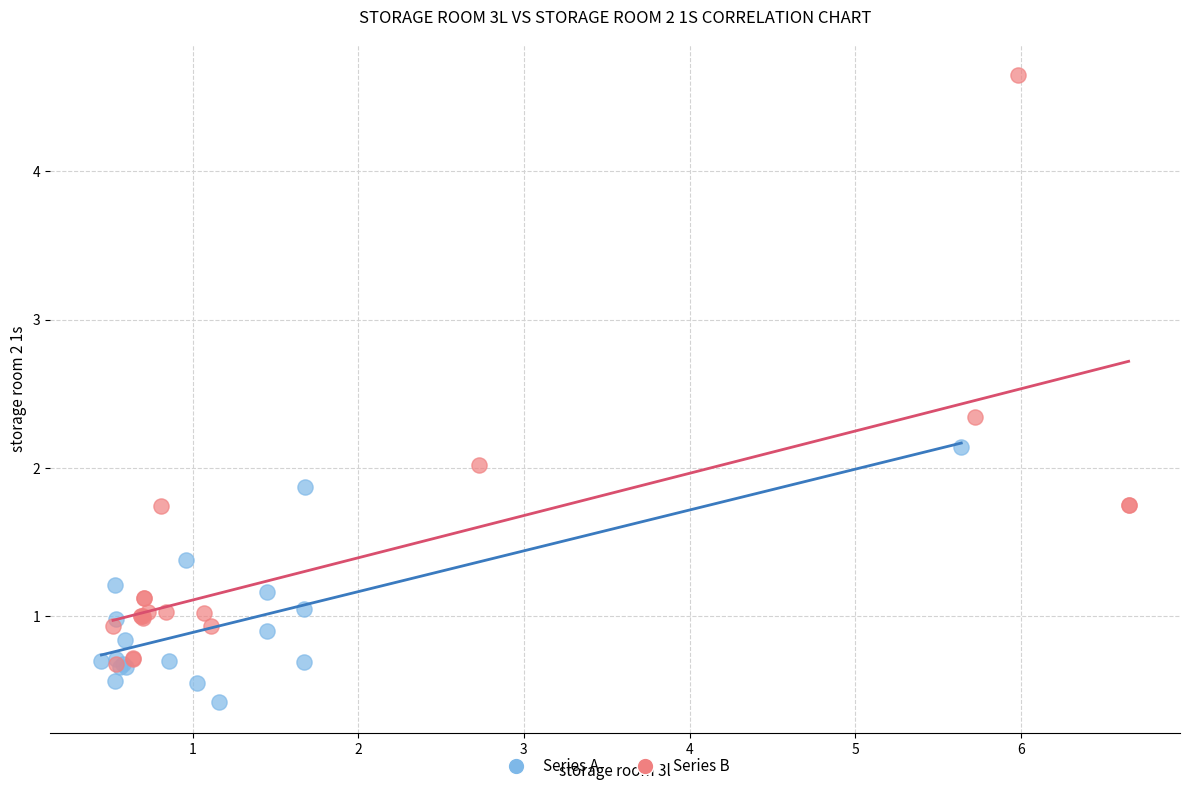

Which series has the widest spread of Y values?

Series B